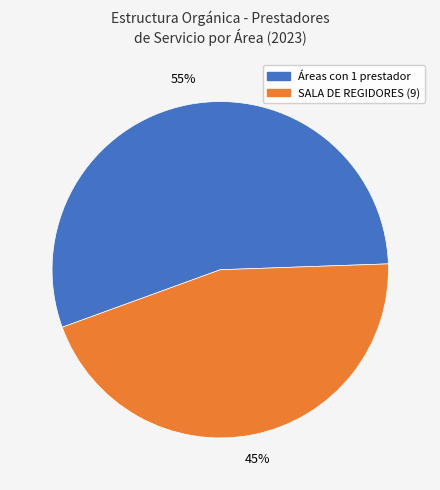

Does any single category account for the majority?

Yes